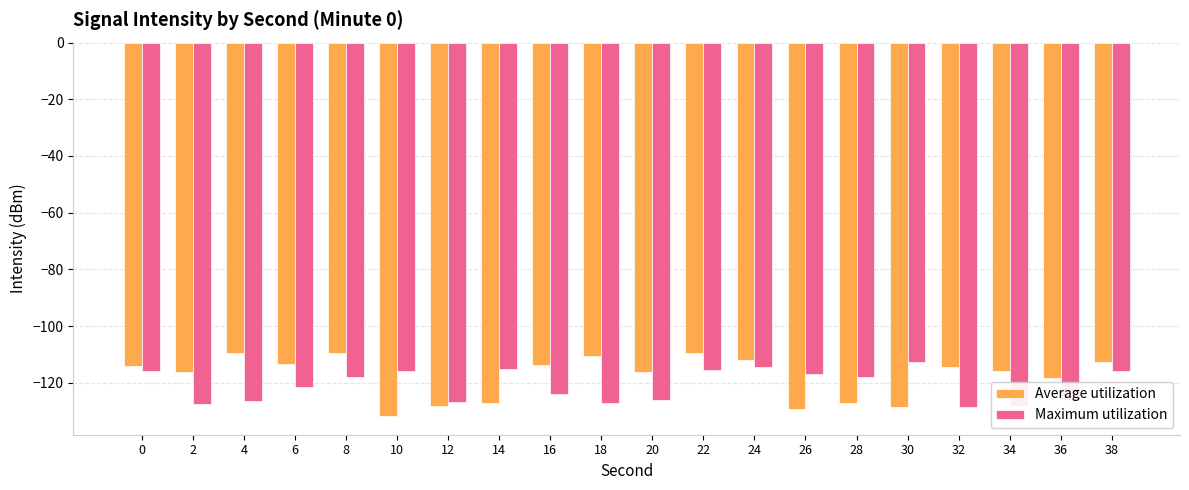

What is the difference between the Maximum utilization values at 26 and 24?

2.6